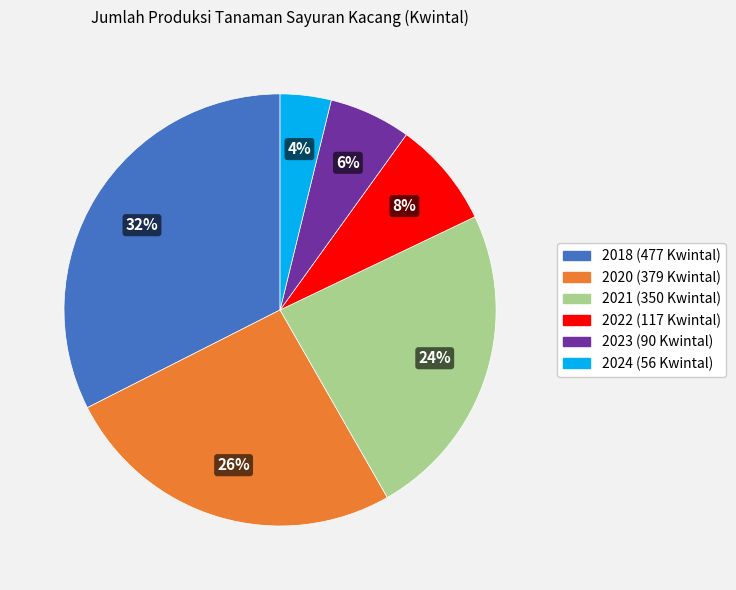

Does 2020 account for over 50% of the chart?

No